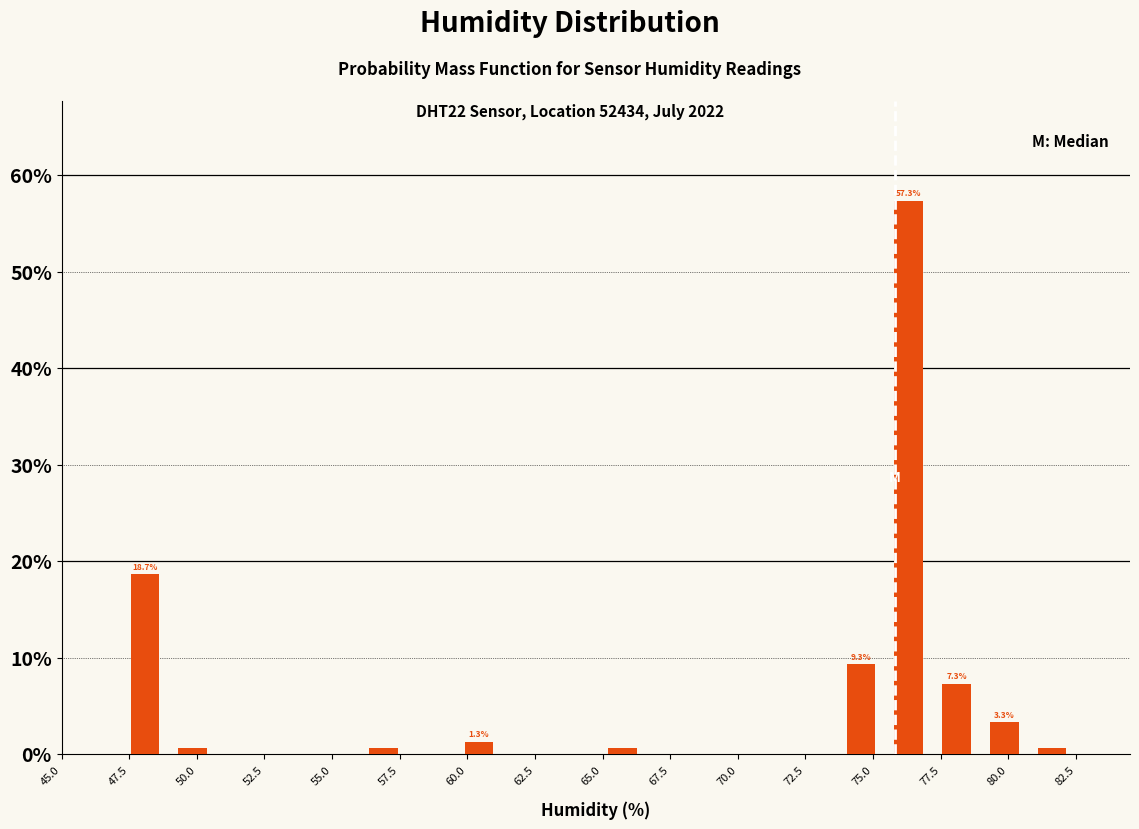

Read against the x-axis, roughly where is the centre of the tallest bar?

76.5